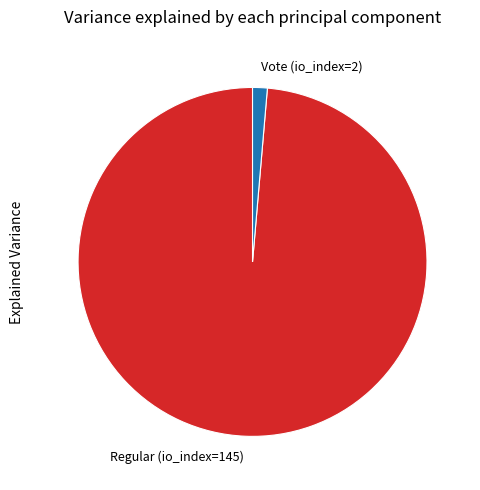

The Vote (io_index=2) slice represents 15% of the pie. True or false?

False